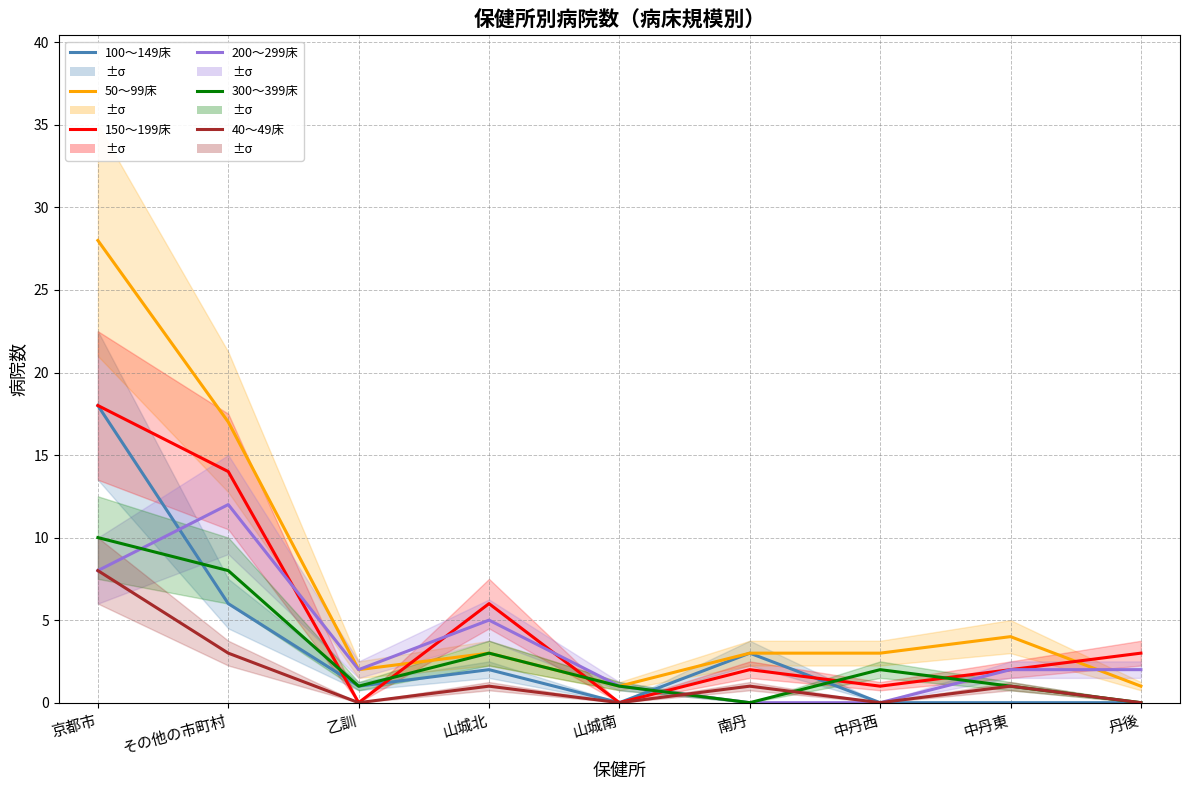

How many data points in 150～199床 are less than 2?

3